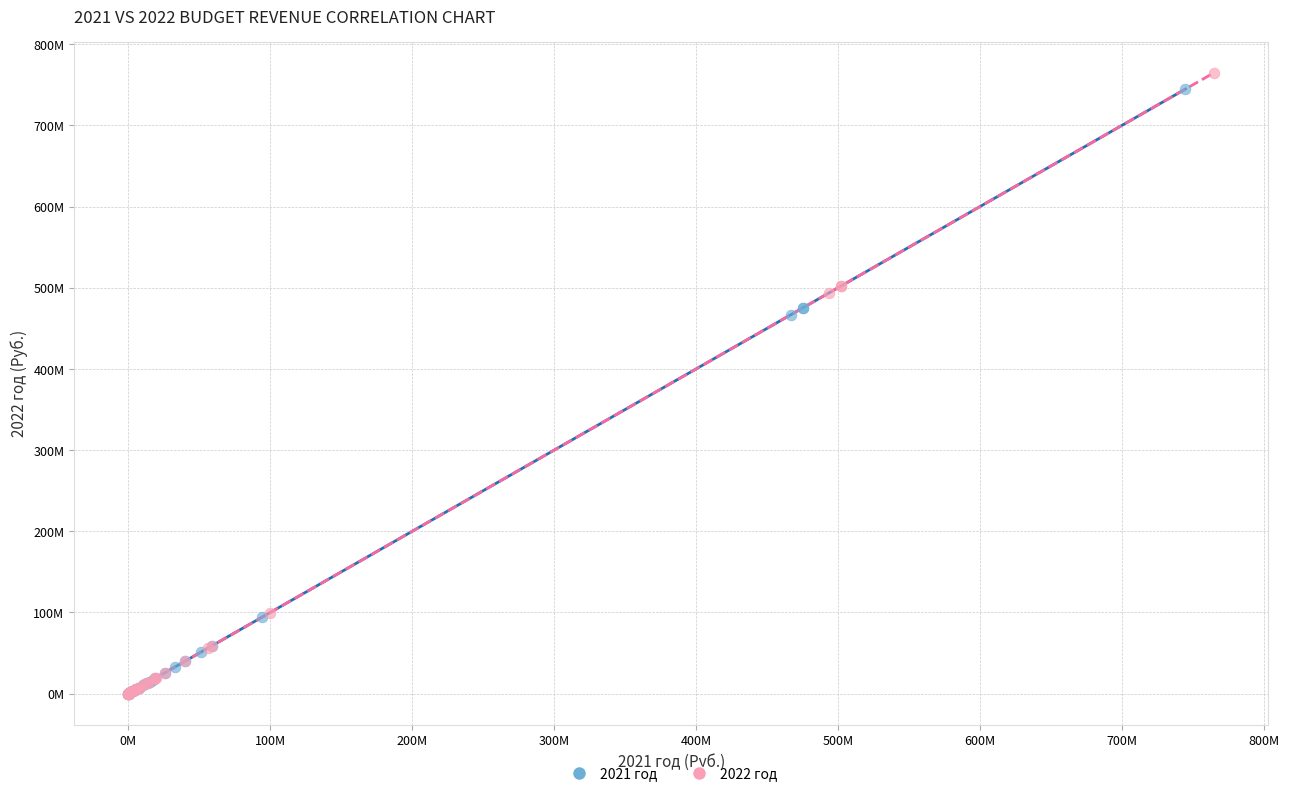

Which series has the largest Y range (max minus min)?

2022 год